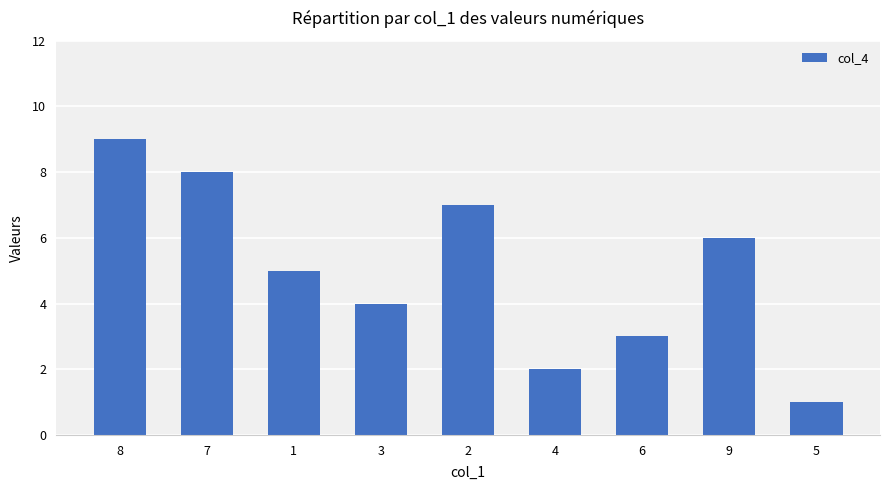

Reading left to right, extract all data points from this chart.

8=9	7=8	1=5	3=4	2=7	4=2	6=3	9=6	5=1